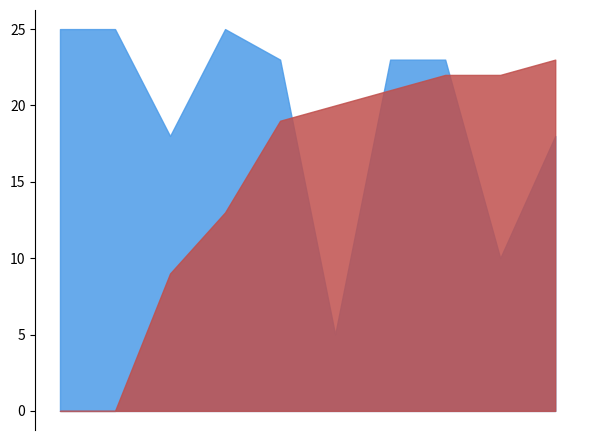

What is the greatest value displayed?

25